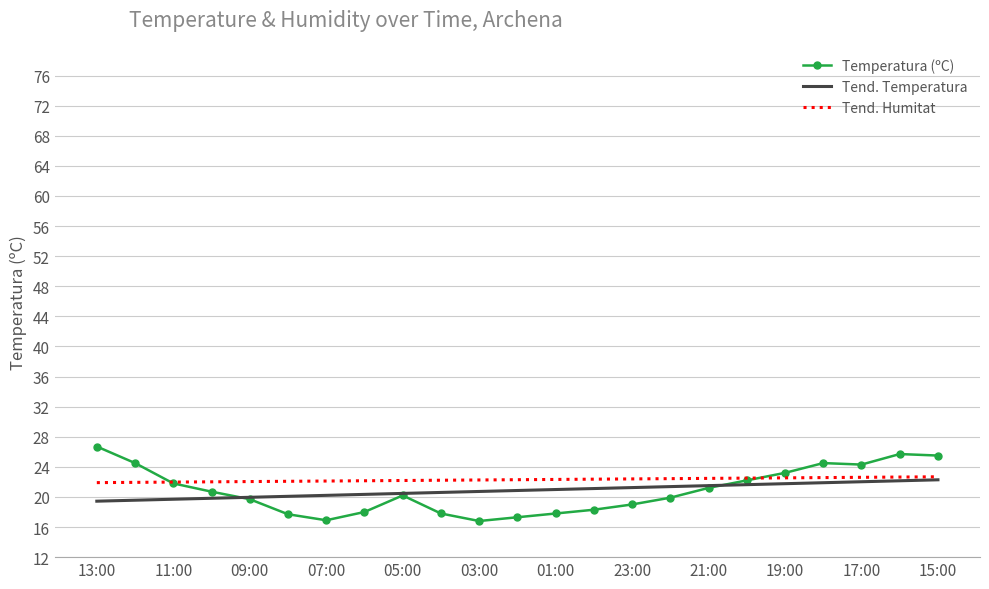

Which series has the widest spread of values?

Temperatura (ºC)